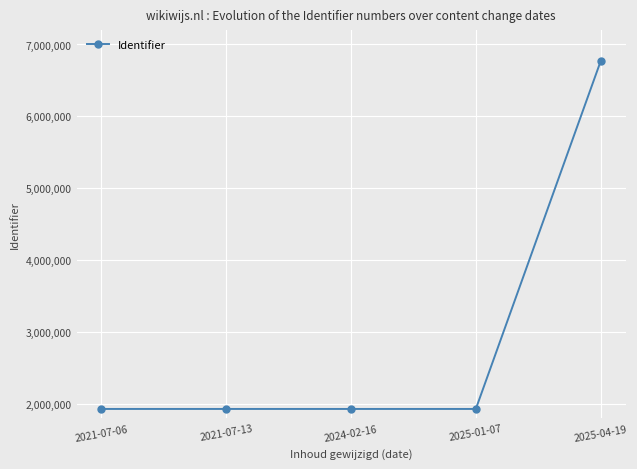

What is the difference between the maximum and minimum values?

4833572